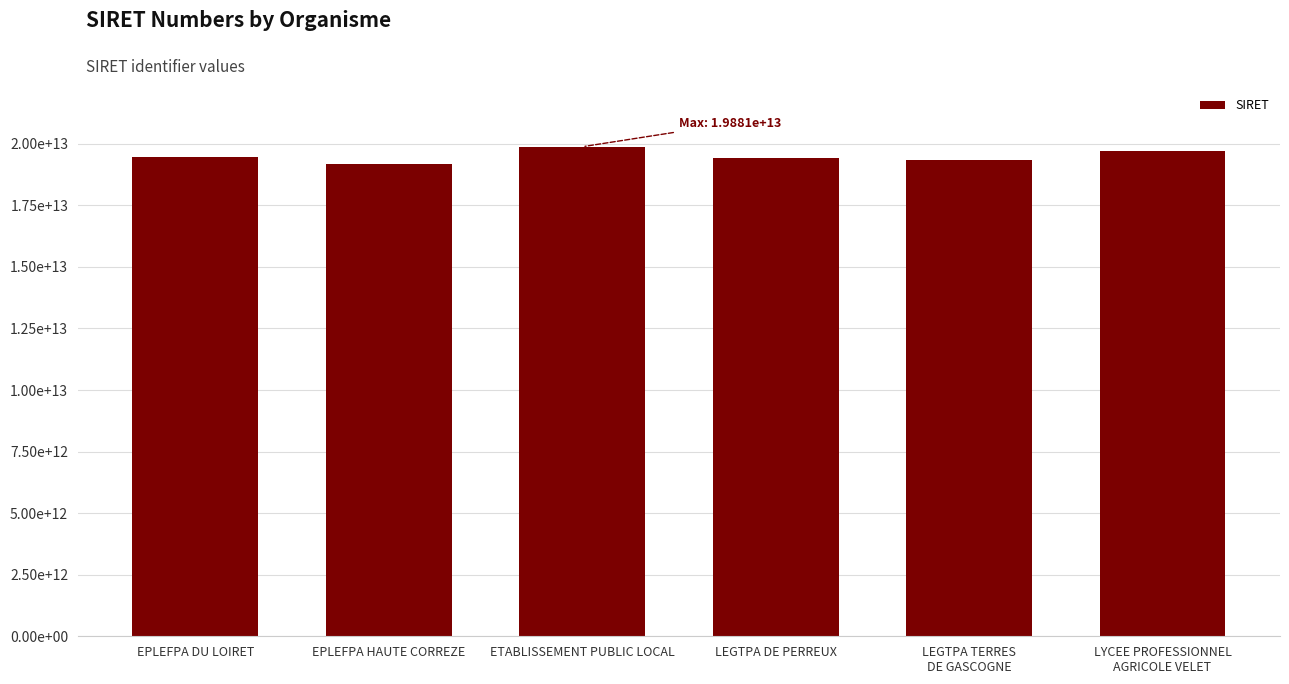

The value at EPLEFPA HAUTE CORREZE is 31008599575750. True or false?

False